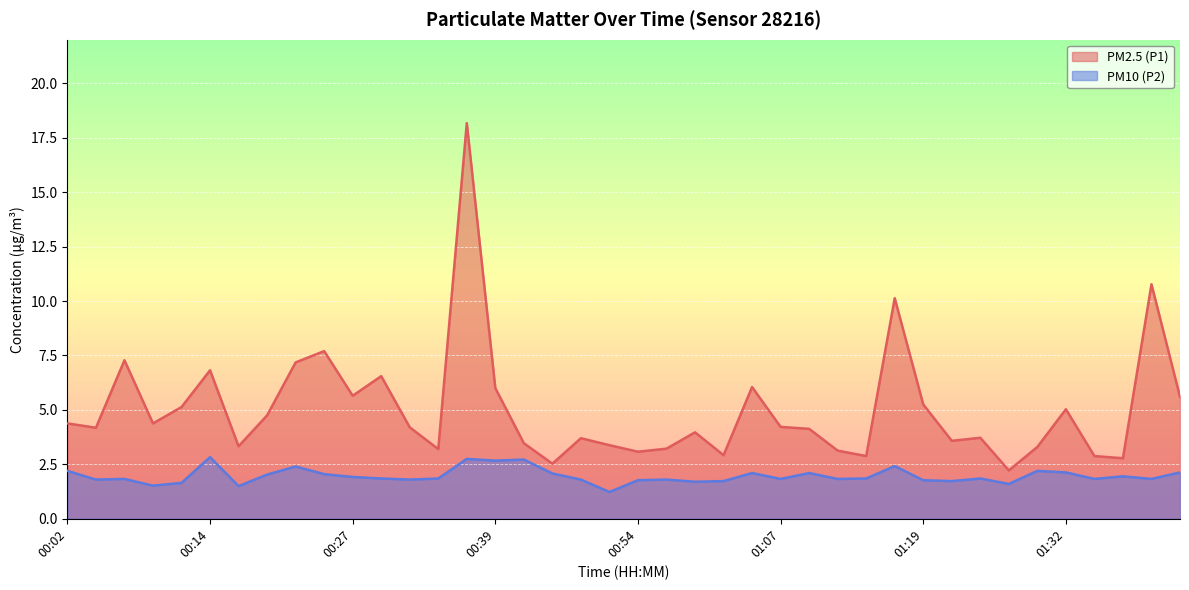

What is the difference between the PM10 (P2) values at 00:31 and 01:22?

0.1